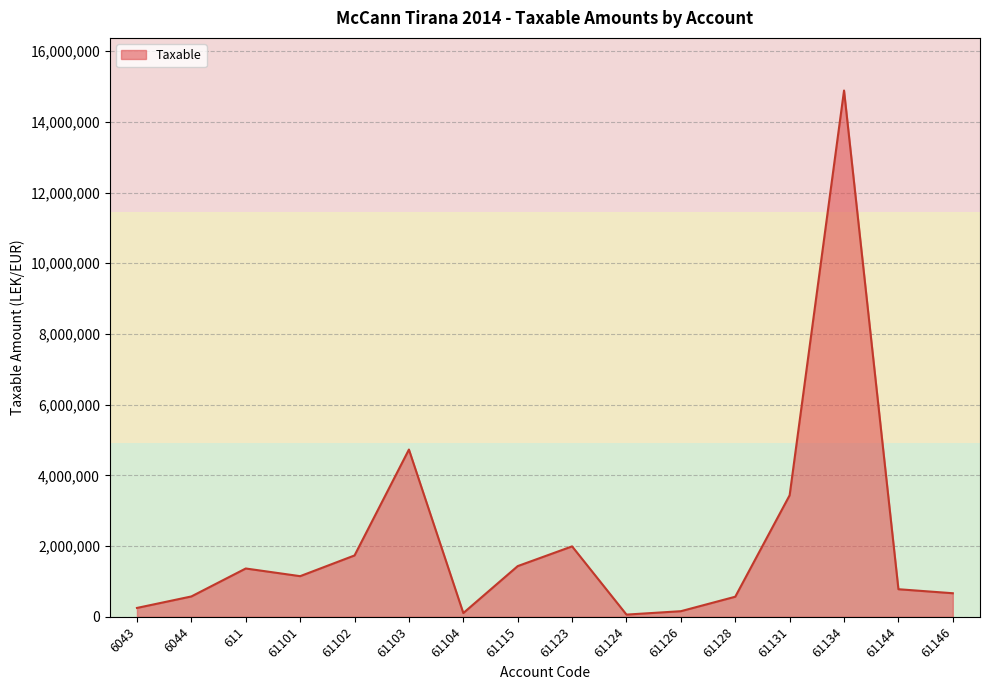

Is it true that the value at 61134 is 24267717.5?

False